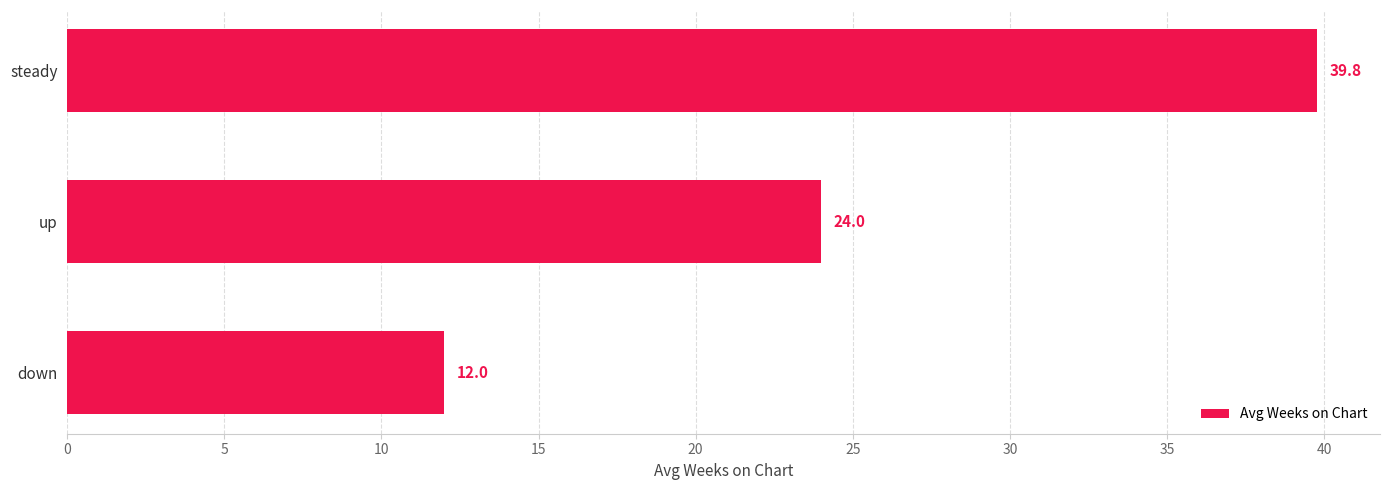

How many data points are less than 24?

1